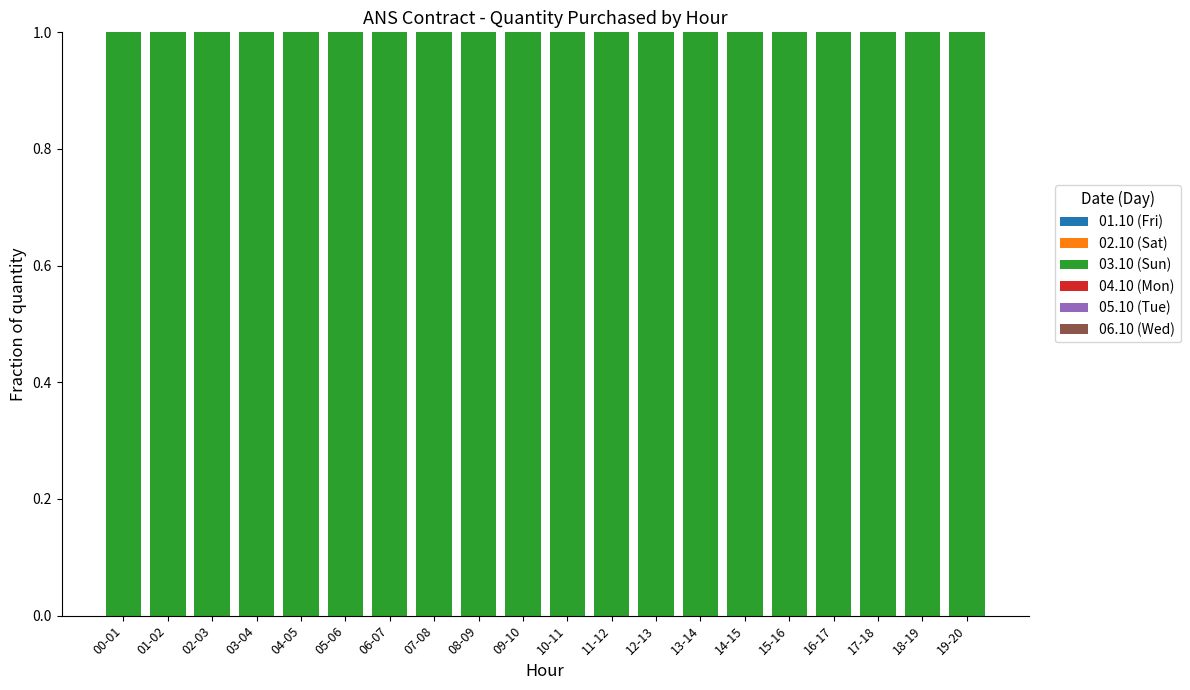

At how many categories does at least one series exceed 0?

20